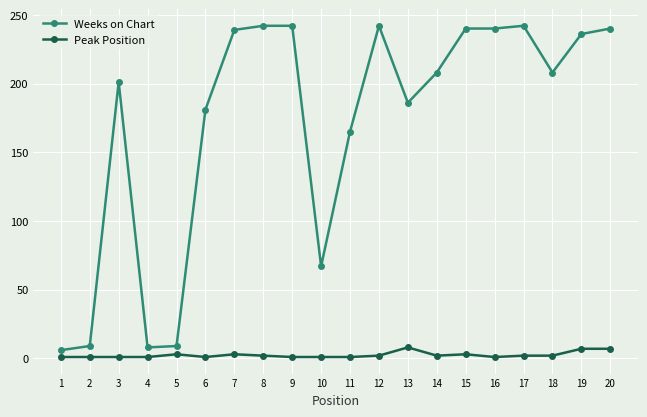

What is the difference between the second highest and minimum values in the Weeks on Chart series?

236